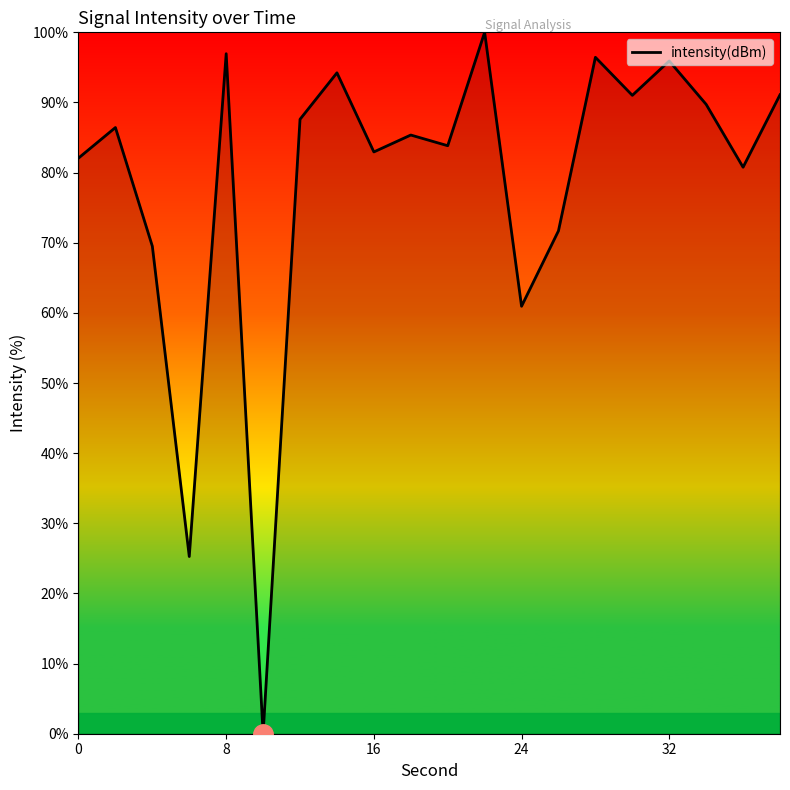

What is the greatest value displayed?

100.0